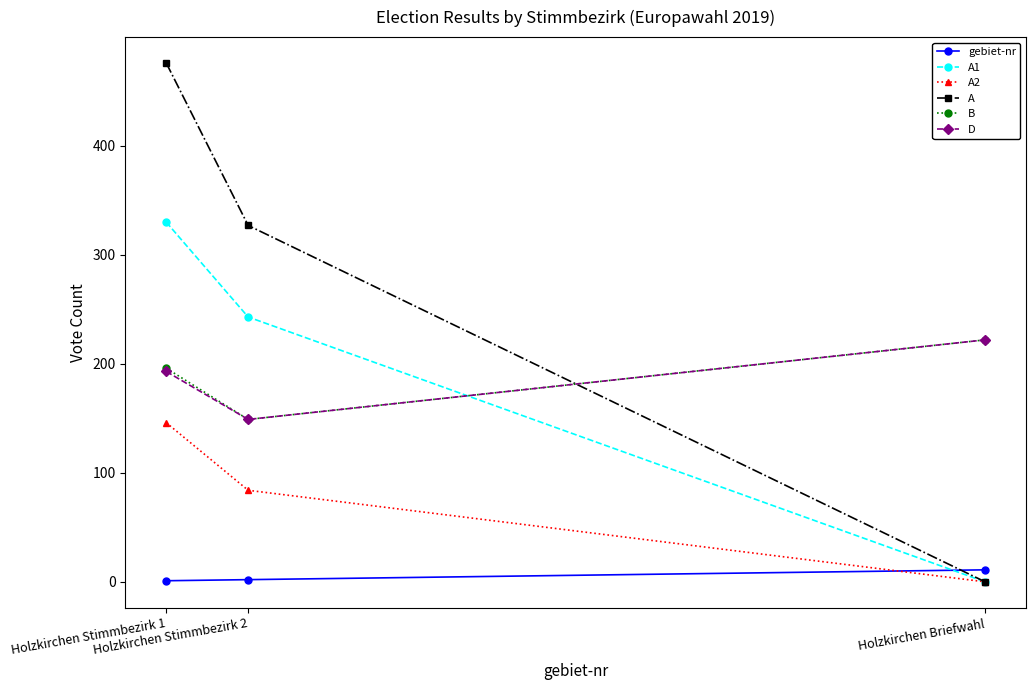

What is the difference between the highest and lowest values at Holzkirchen Briefwahl?

222